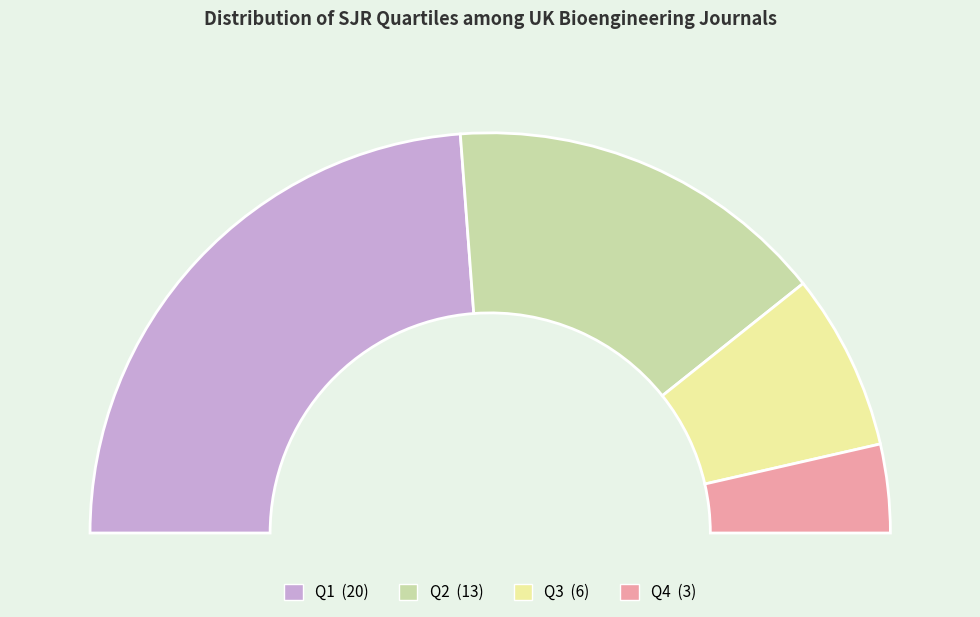

Is there a majority slice in this chart?

No